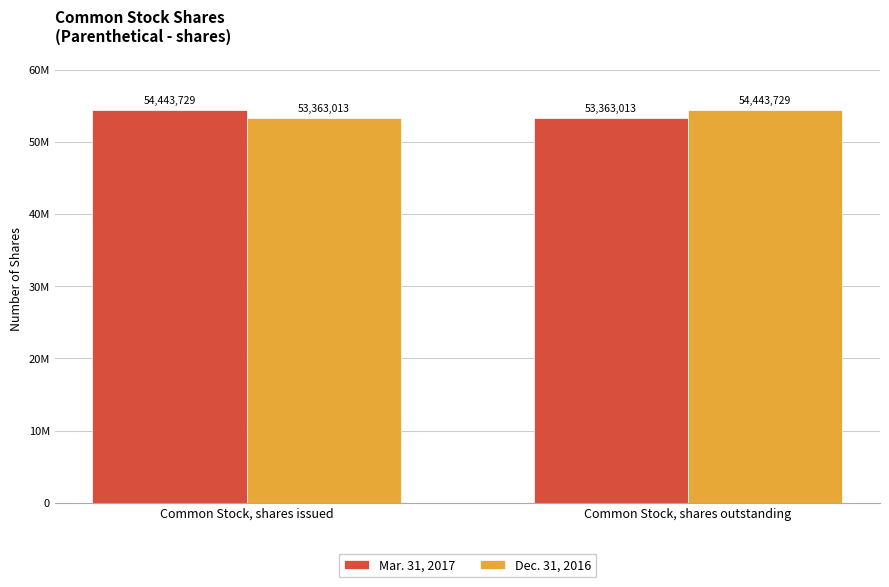

What is the label of the 1st bar from the right?

Common Stock, shares outstanding